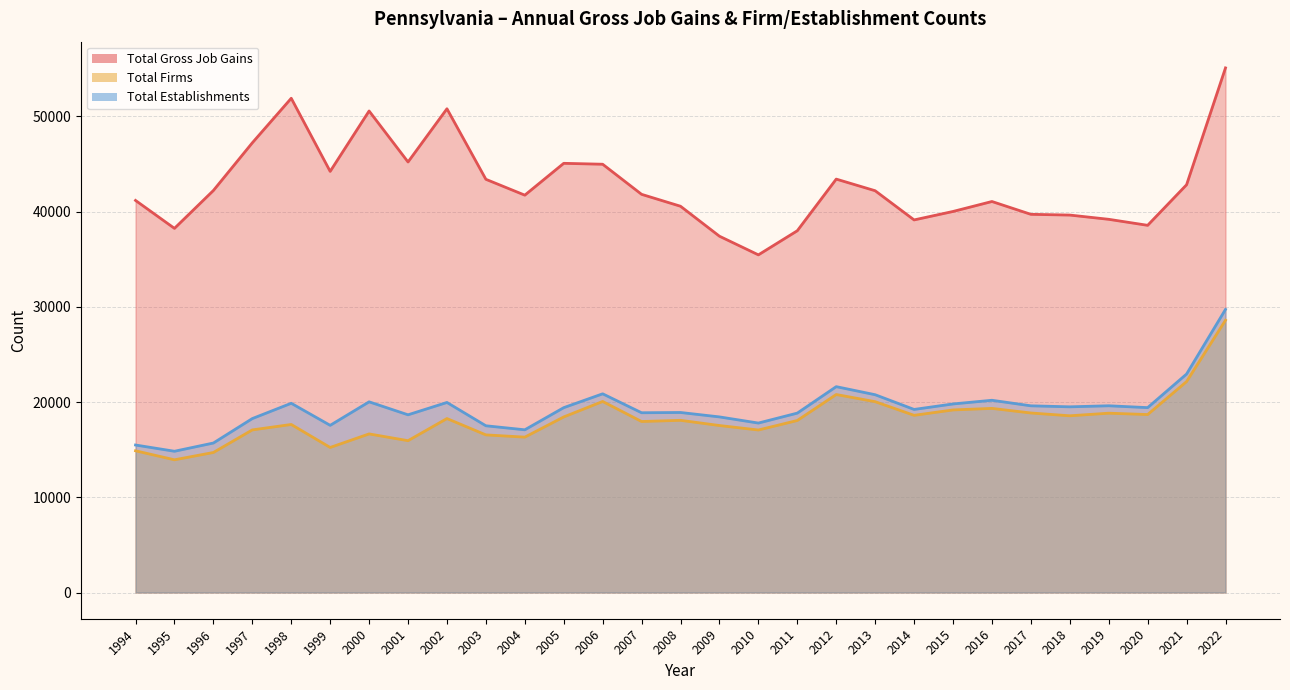

What is the sum of the Total Gross Job Gains values at 2016 and 2013?

83269